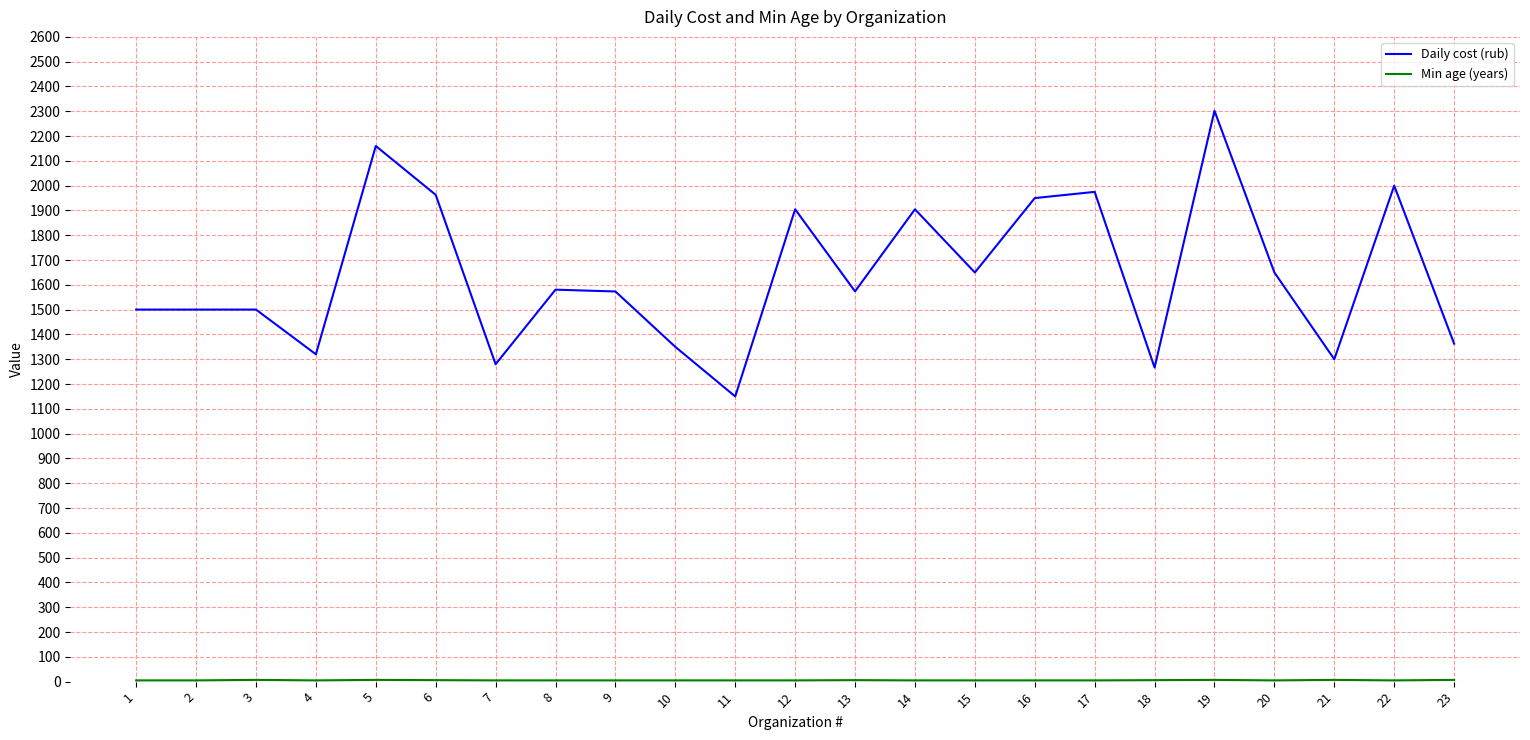

Which series has the largest total across all categories?

Daily cost (rub)